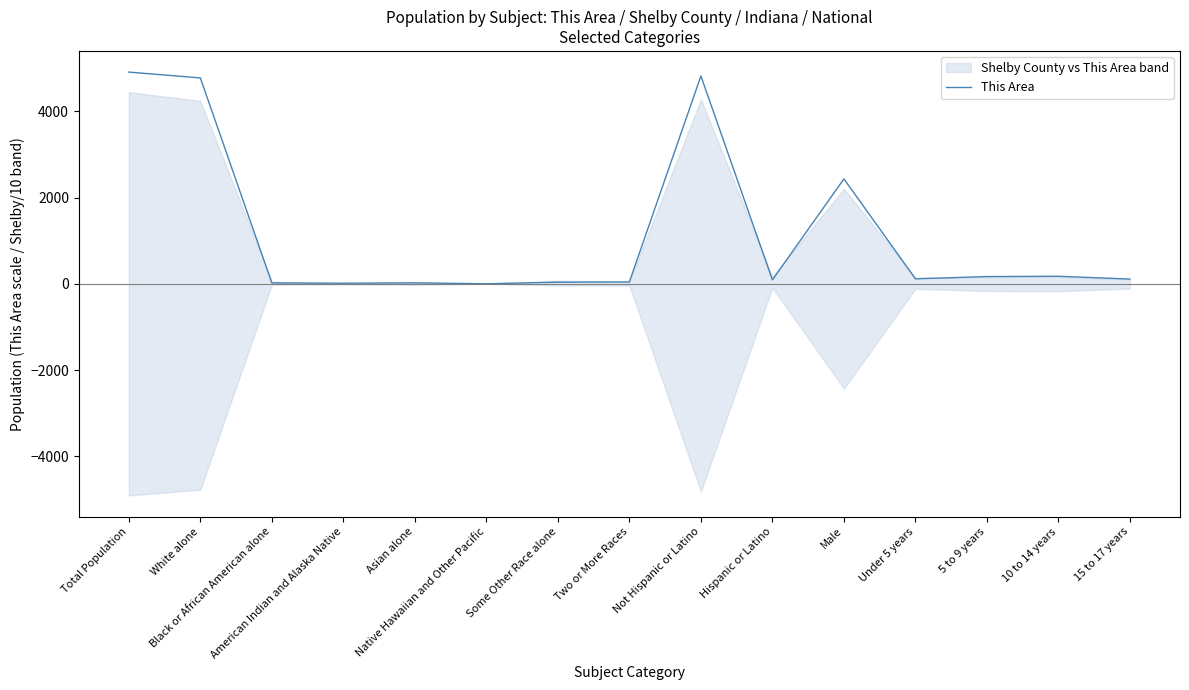

What is the difference between the second highest and second lowest values?

4805